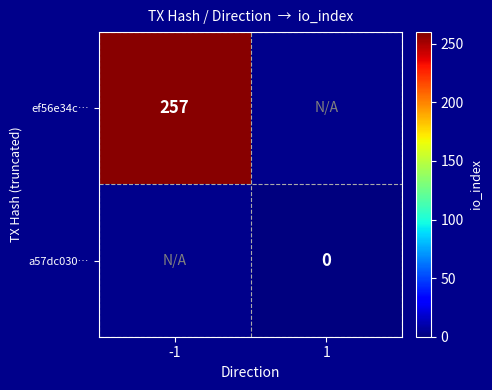

How many data points does each series have?

2